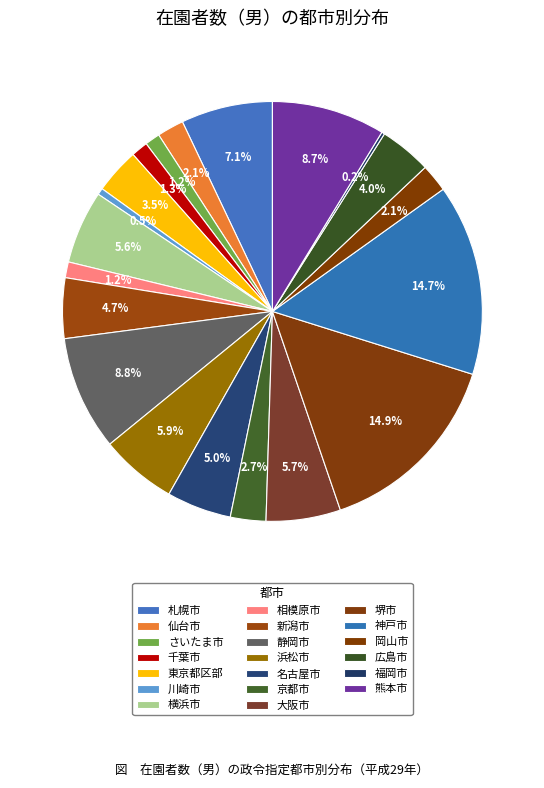

Combined, do 東京都区部 and 広島市 account for over 50%?

No